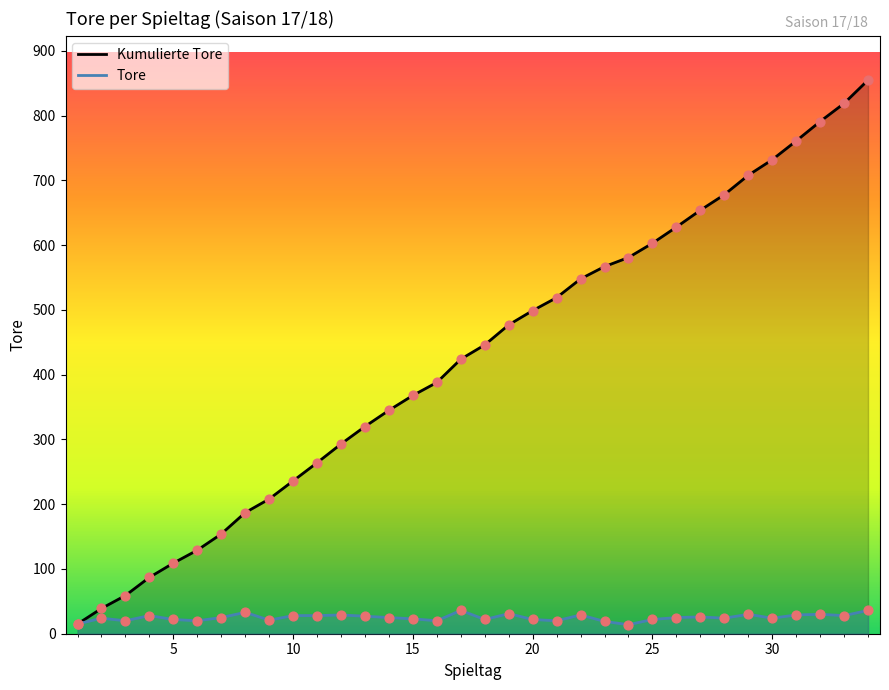

Which series contains the highest Y value?

Kumulierte Tore